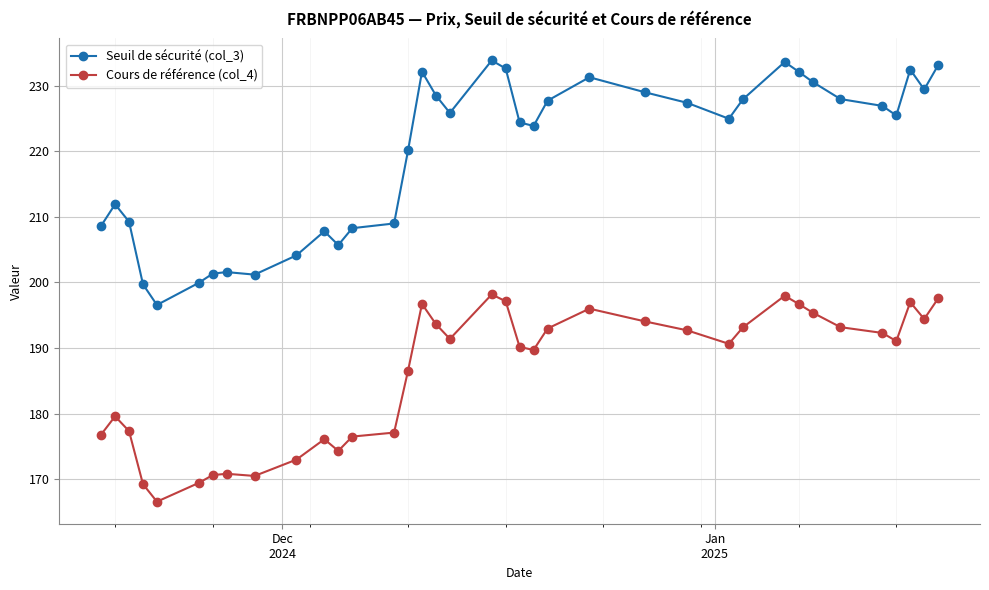

List the series in order of their overall mean, highest first.

Seuil de sécurité (col_3), Cours de référence (col_4)